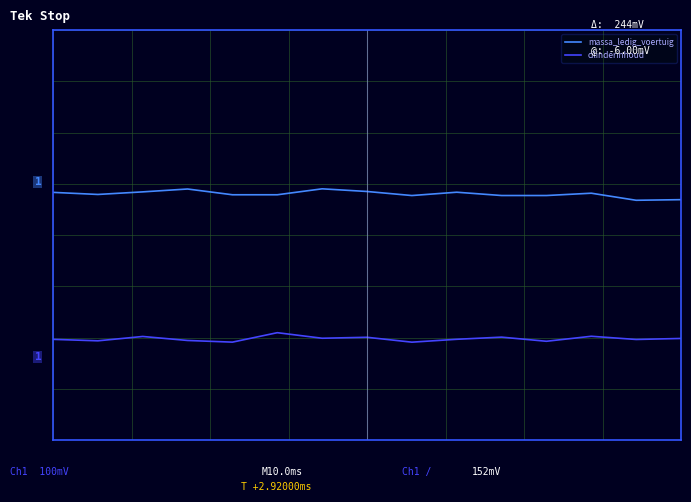

What are all the series names shown in the legend?

massa_ledig_voertuig, cilinderinhoud